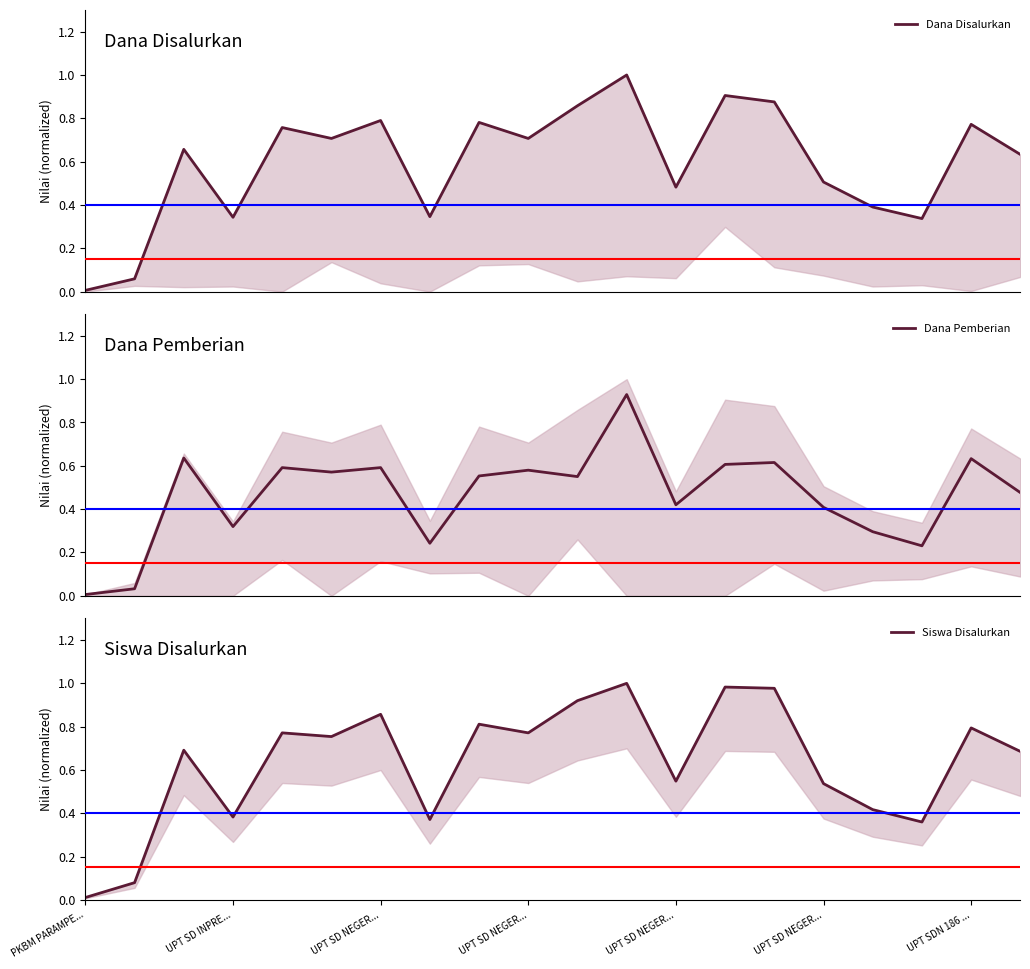

True or false: Dana Disalurkan and Siswa Disalurkan intersect in this chart.

False